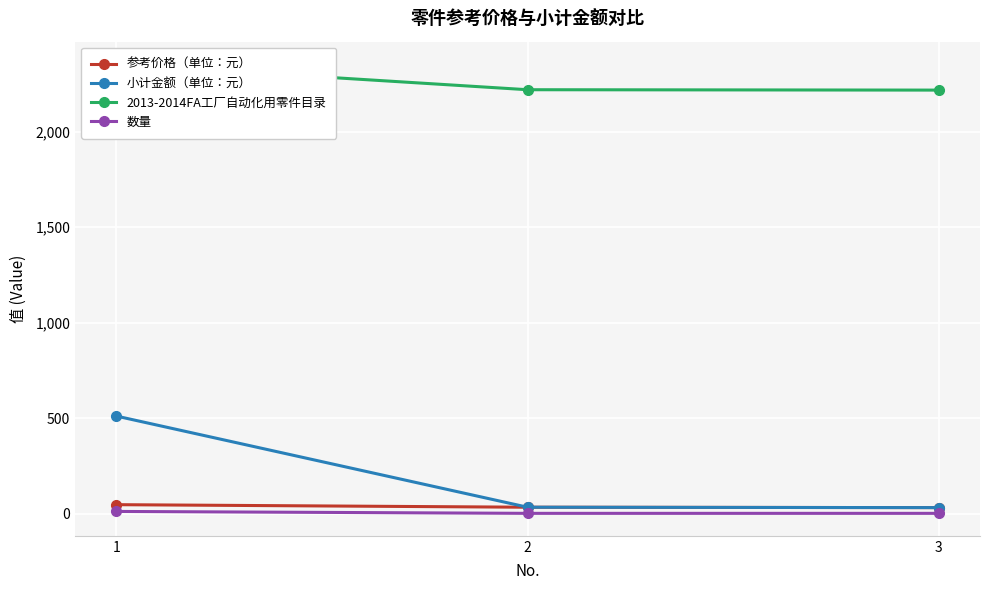

Read the 小计金额（单位：元） value at 2.

33.0